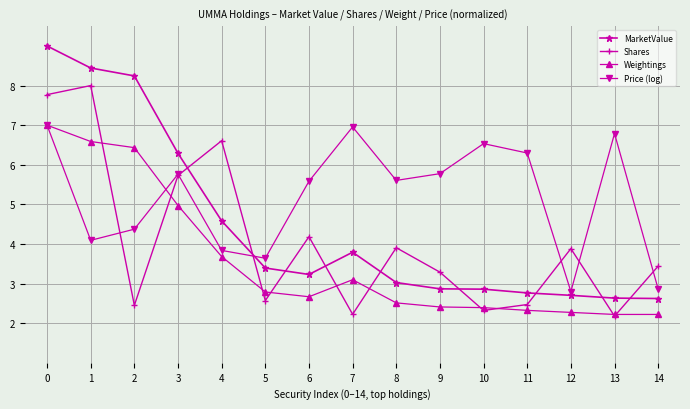

Reading left to right, transcribe all the data shown in this chart.

MarketValue: 0=9.0	1=8.4	2=8.2	3=6.3	4=4.6	5=3.4	6=3.2	7=3.8	8=3.0	9=2.9	10=2.9	11=2.8	12=2.7	13=2.6	14=2.6
Shares: 0=7.8	1=8.0	2=2.5	3=5.7	4=6.6	5=2.6	6=4.2	7=2.2	8=3.9	9=3.3	10=2.3	11=2.5	12=3.9	13=2.2	14=3.4
Weightings: 0=7.0	1=6.6	2=6.4	3=5.0	4=3.7	5=2.8	6=2.7	7=3.1	8=2.5	9=2.4	10=2.4	11=2.3	12=2.3	13=2.2	14=2.2
Price (log): 0=7.0	1=4.1	2=4.4	3=5.8	4=3.8	5=3.6	6=5.6	7=7.0	8=5.6	9=5.8	10=6.5	11=6.3	12=2.8	13=6.8	14=2.9